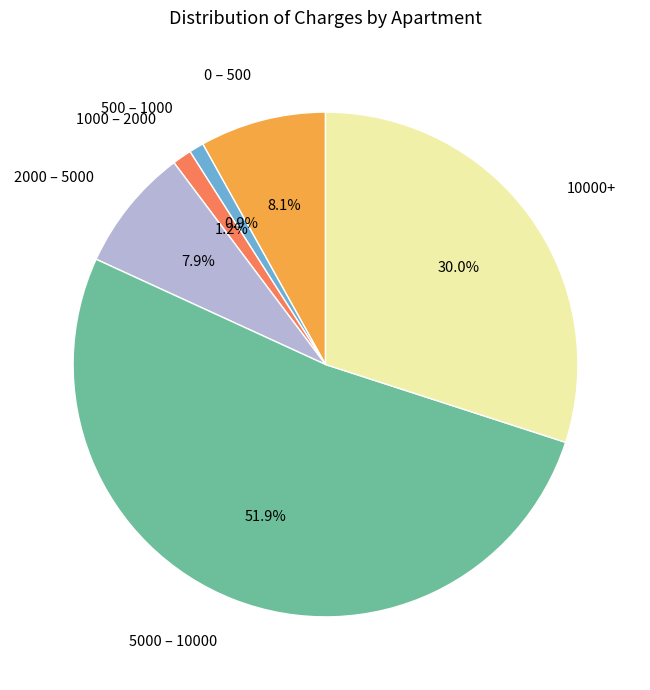

What is the largest slice in the pie chart?

5000 – 10000